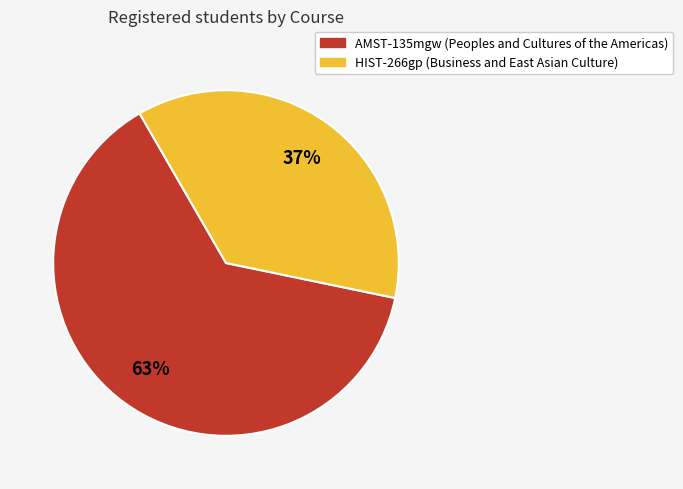

Count the number of slices in the pie.

2